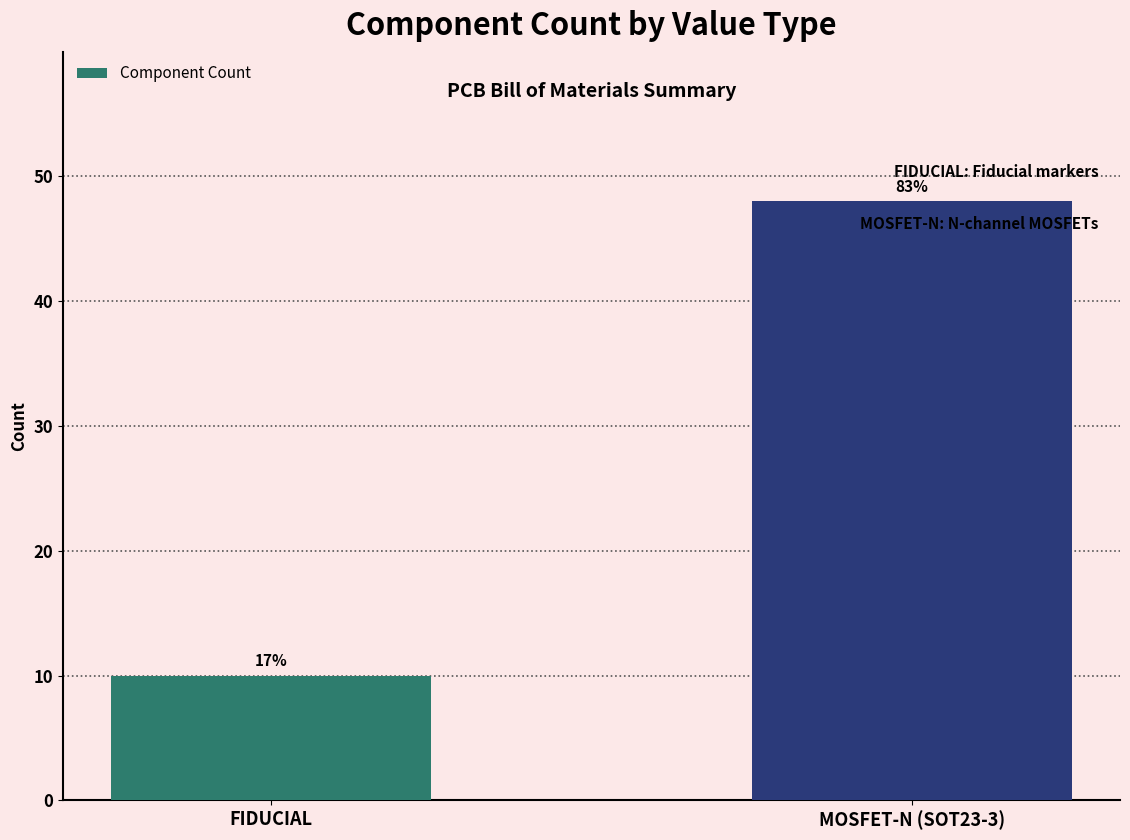

Are the bars horizontal?

No